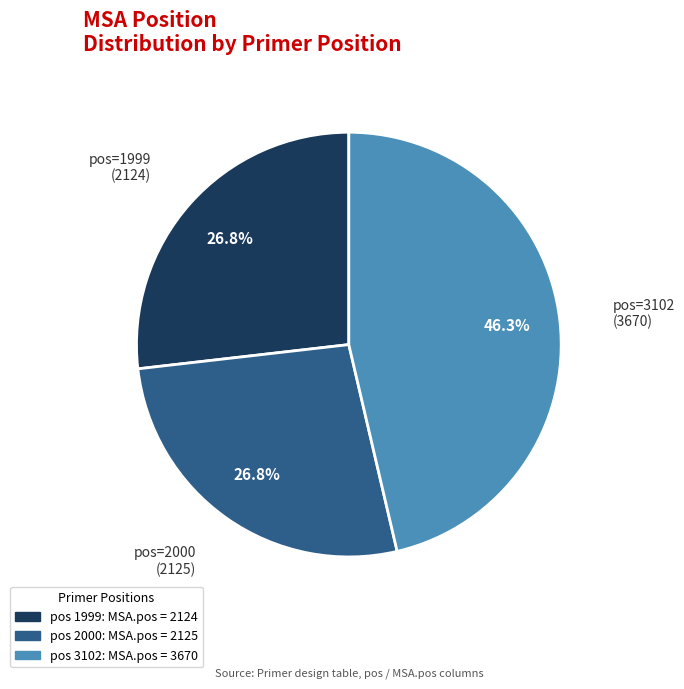

Is there a majority slice in this chart?

No